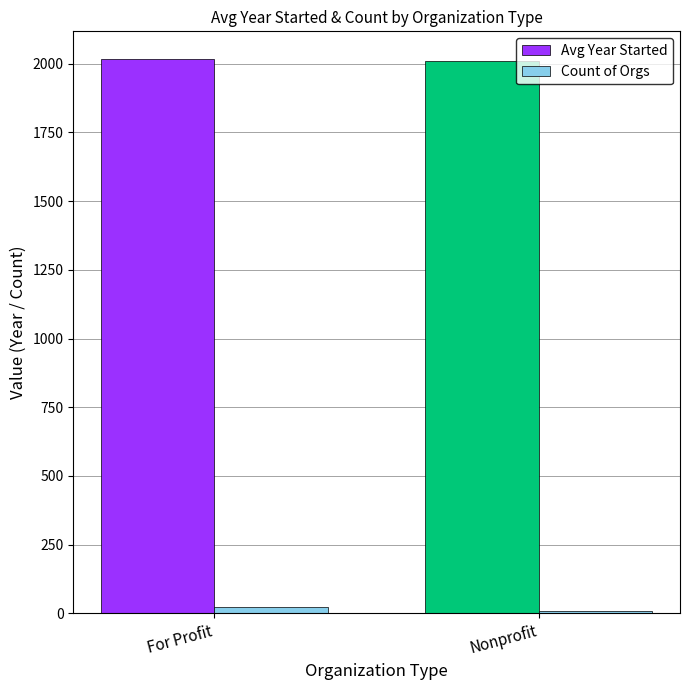

What is the average value of the Count of Orgs series?

16.5